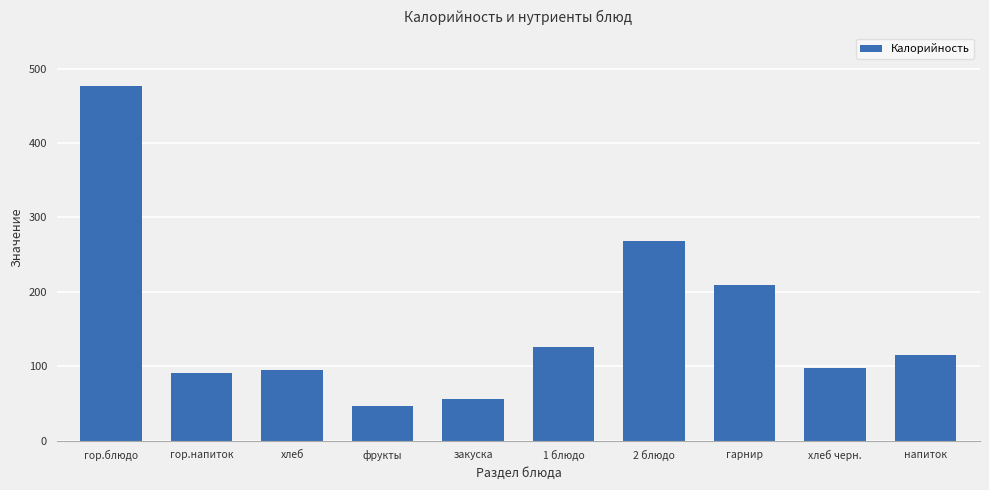

What position from the left is гор.напиток?

2